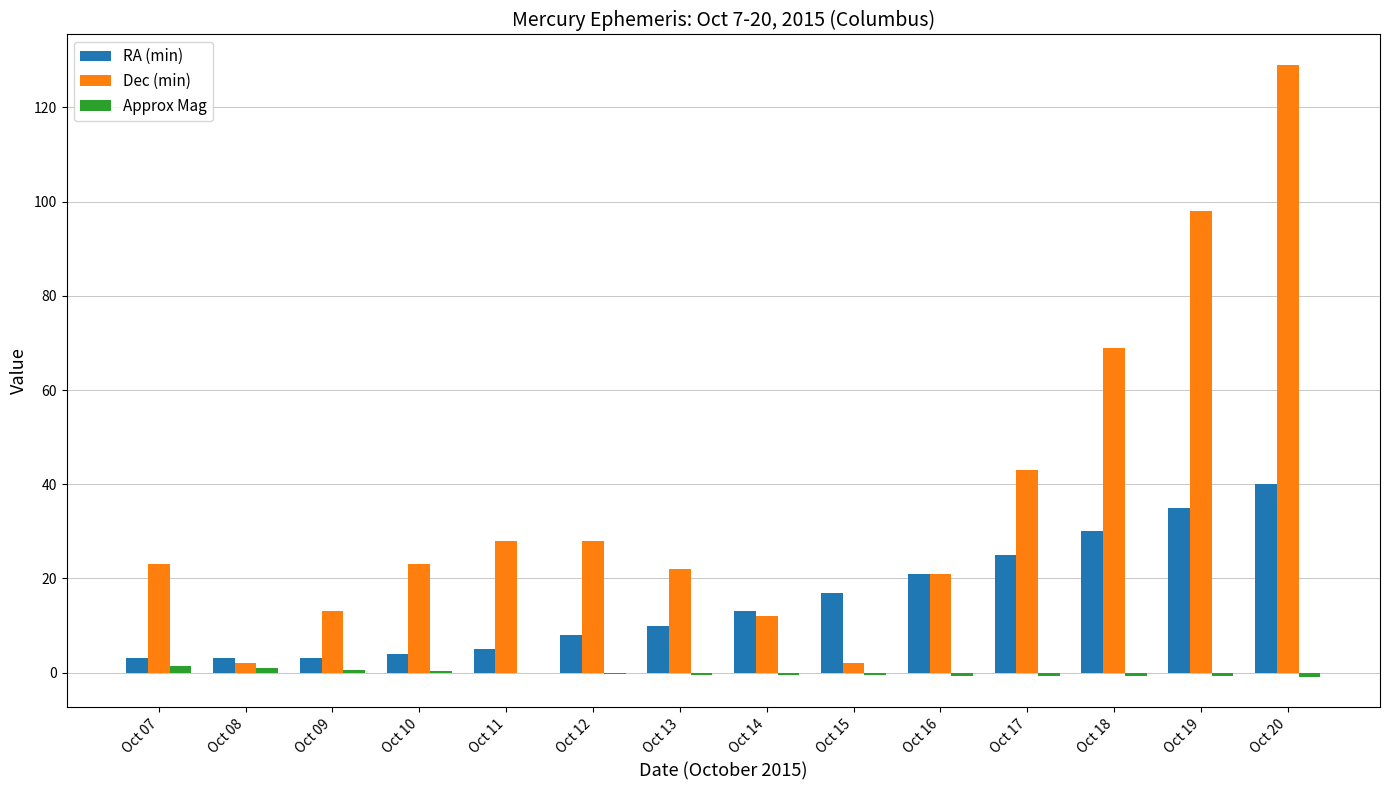

What is the sum of all Dec (min) values?

513.0